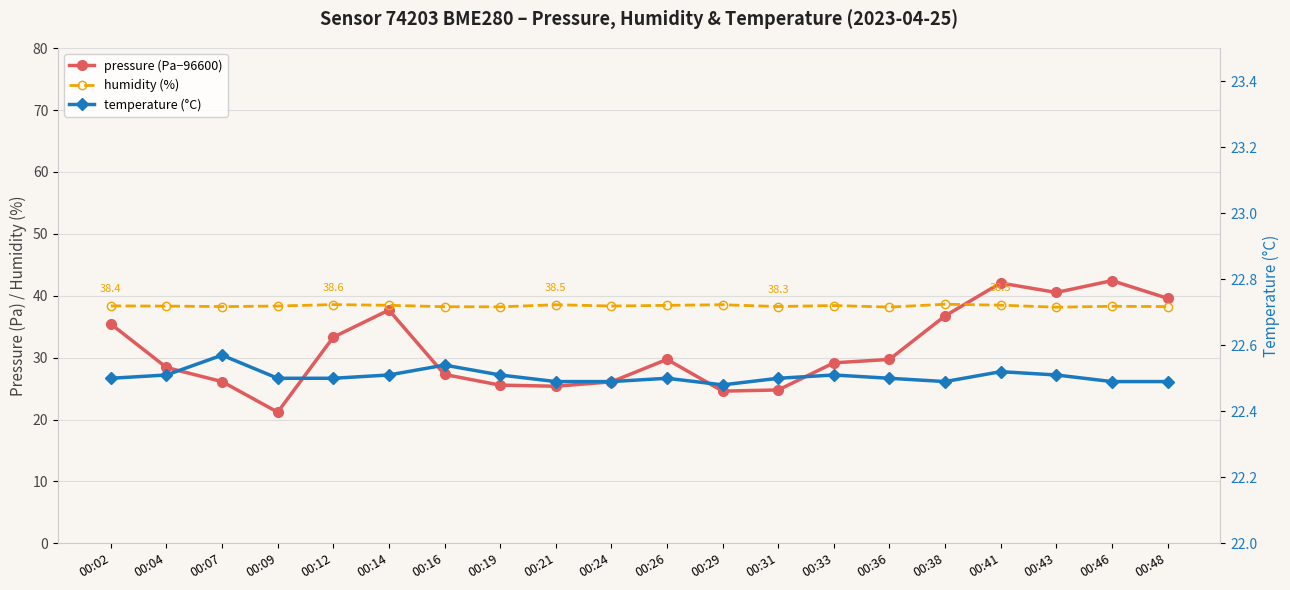

Rank the series at 00:21 from lowest to highest value.

temperature (°C), pressure (Pa−96600), humidity (%)